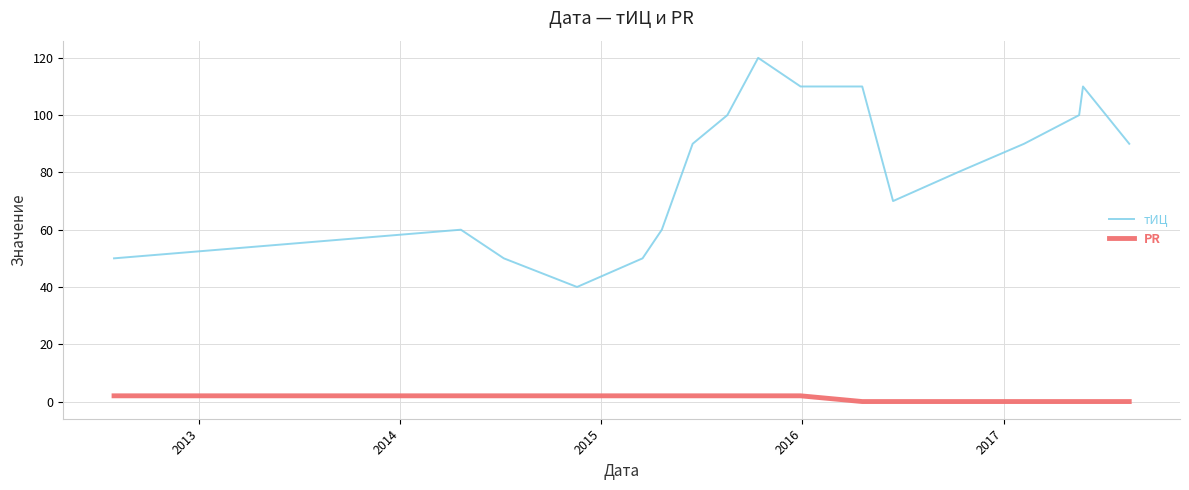

How many тИЦ values are between 60 and 100?

9